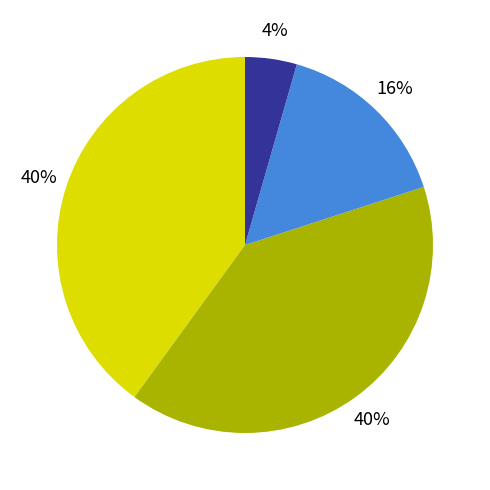

Is there any slice that represents more than half of the pie?

No